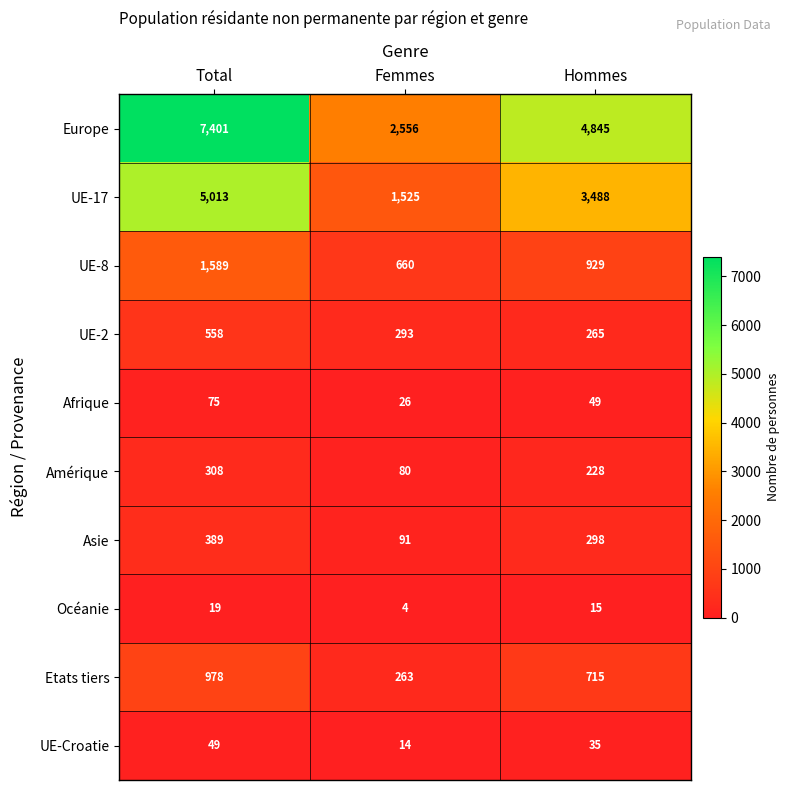

True or false: Afrique has a value of 26 at Femmes.

True